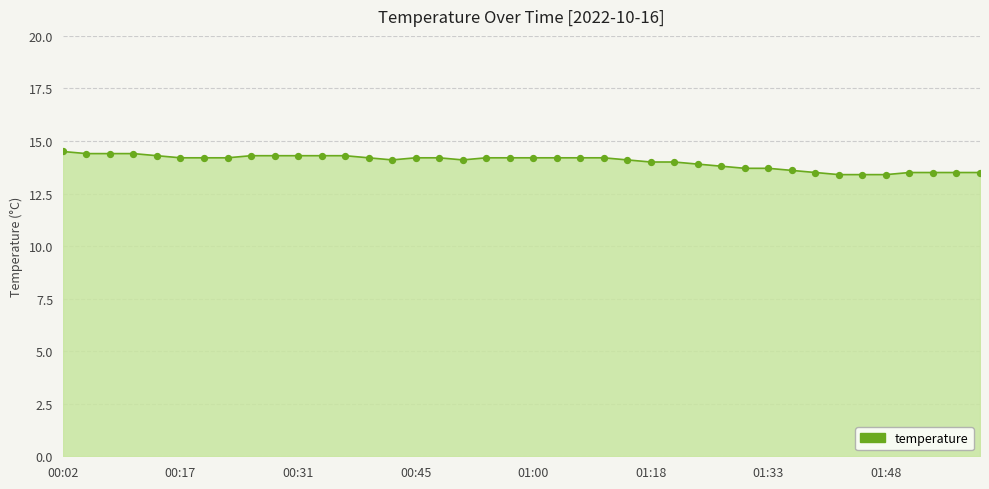

What is the maximum value shown in the chart?

14.5